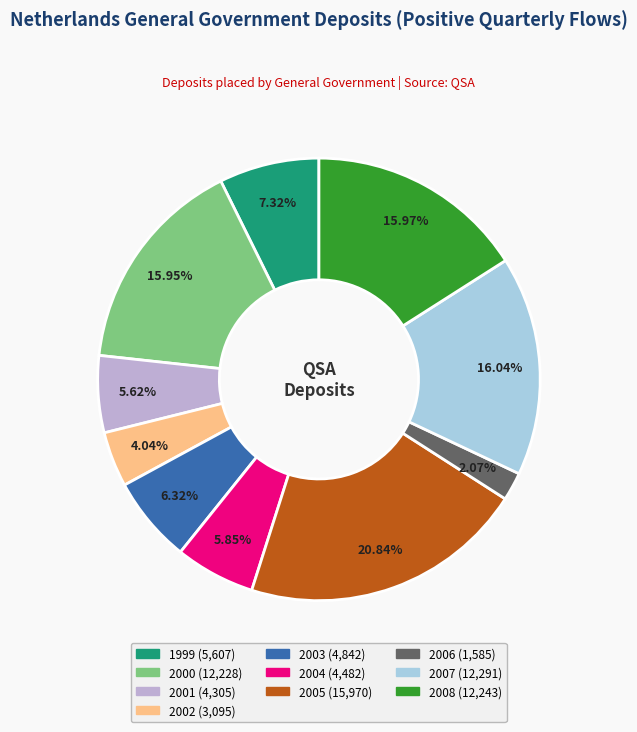

To the nearest percent, what is the average slice percentage?

10%